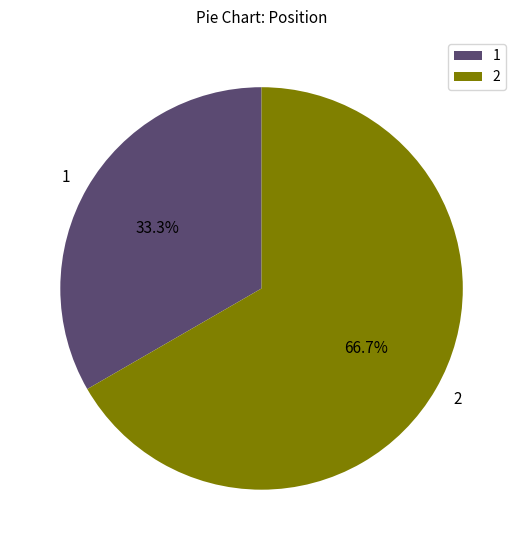

Is it true that 1 is 33% of the pie?

True